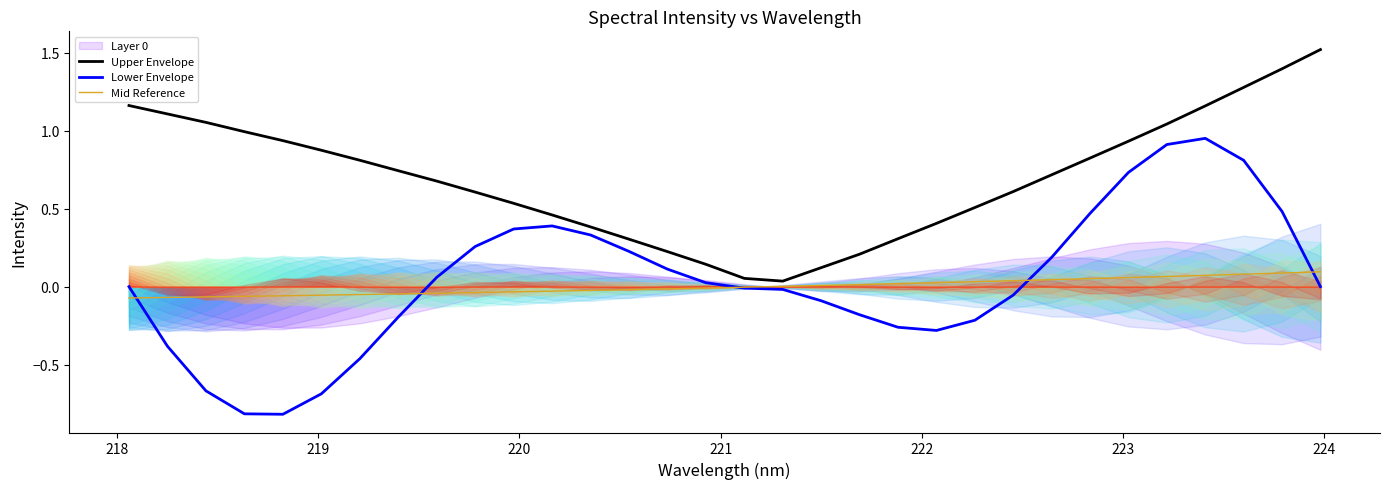

True or false: Lower Envelope and Upper Envelope cross at least once.

False